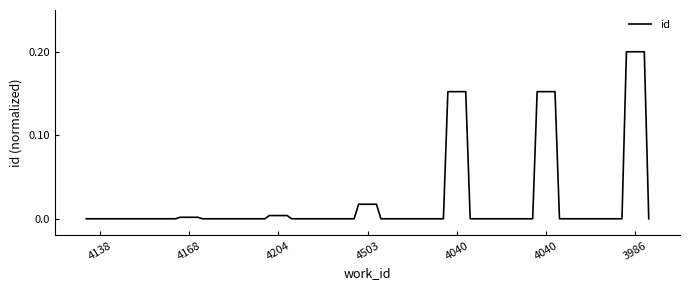

How many lines are shown in the chart?

1